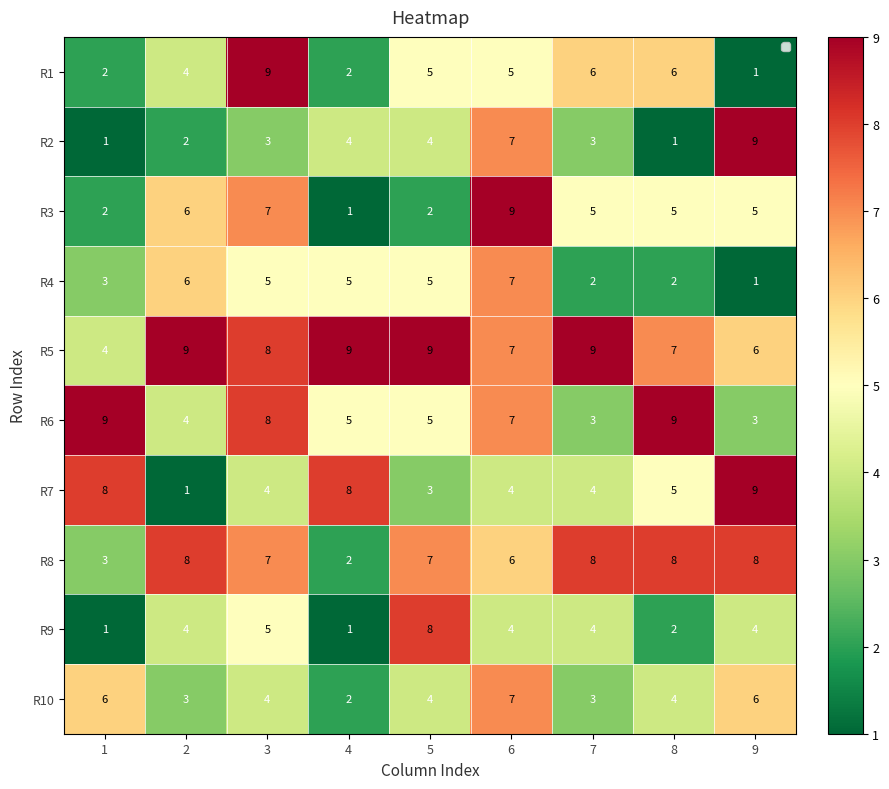

The value of R7 at 3 is 4. True or false?

True